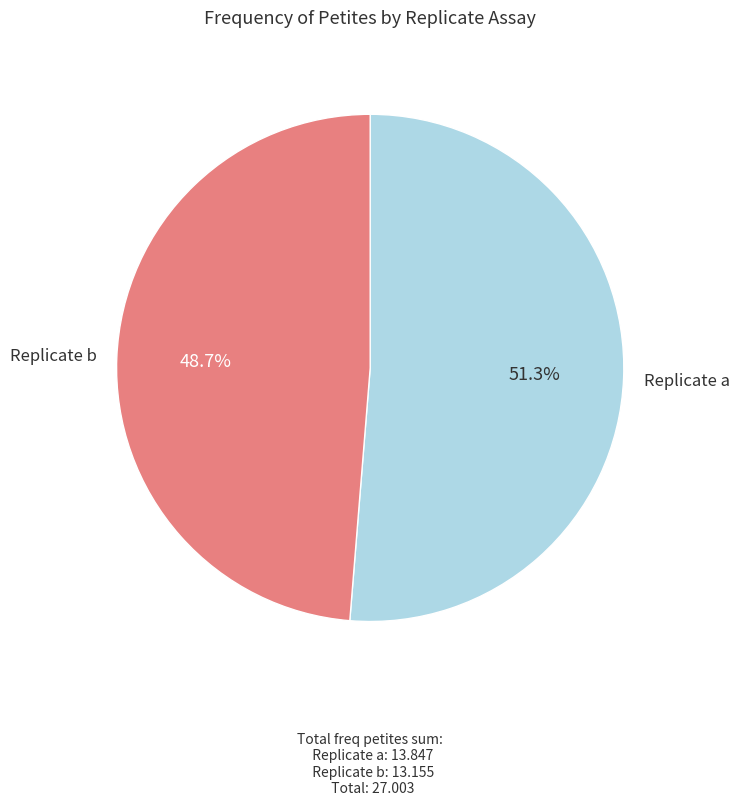

Is there a majority slice in this chart?

Yes